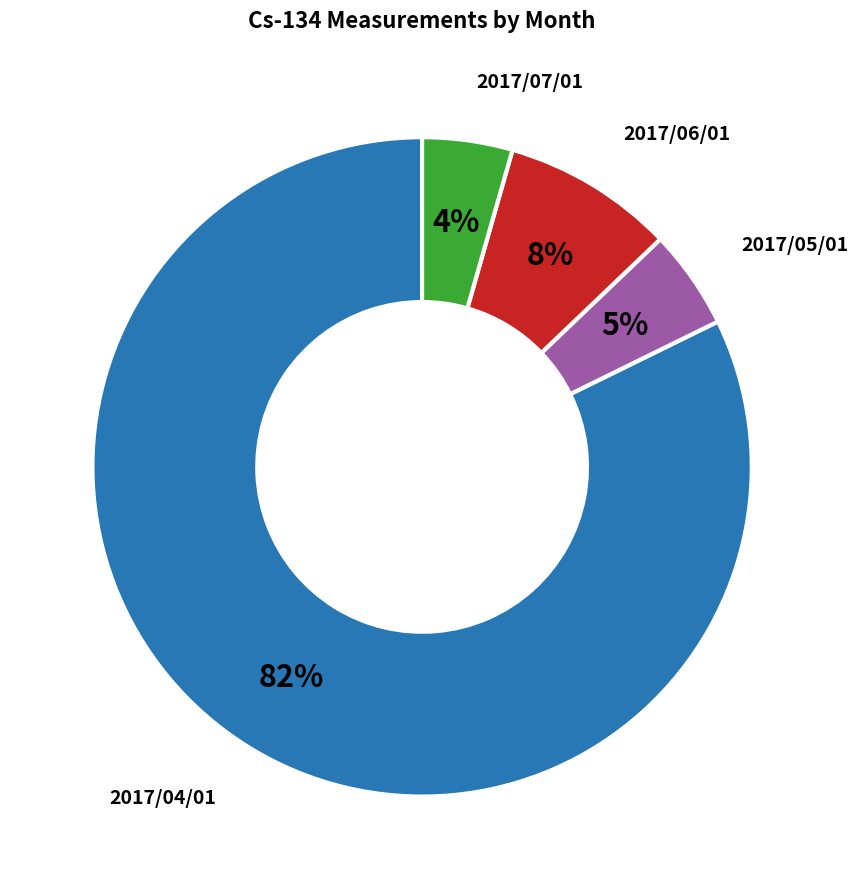

Which slice represents more than half of the pie?

2017/04/01